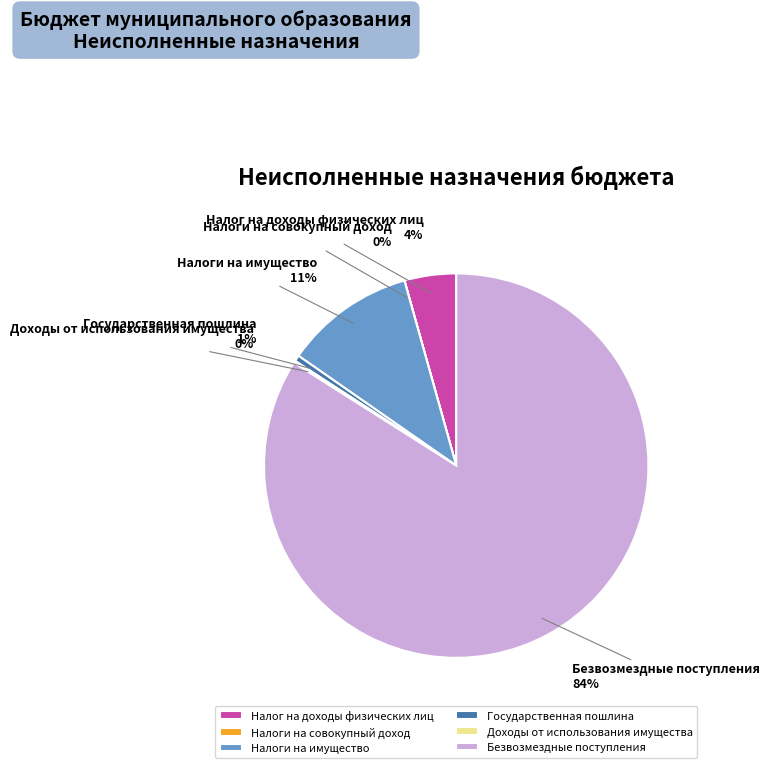

Which has a higher value, Налоги на имущество or Государственная пошлина?

Налоги на имущество